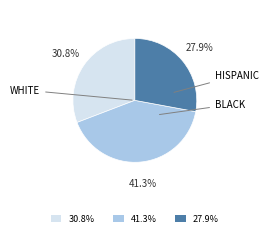

Is there a majority slice in this chart?

No